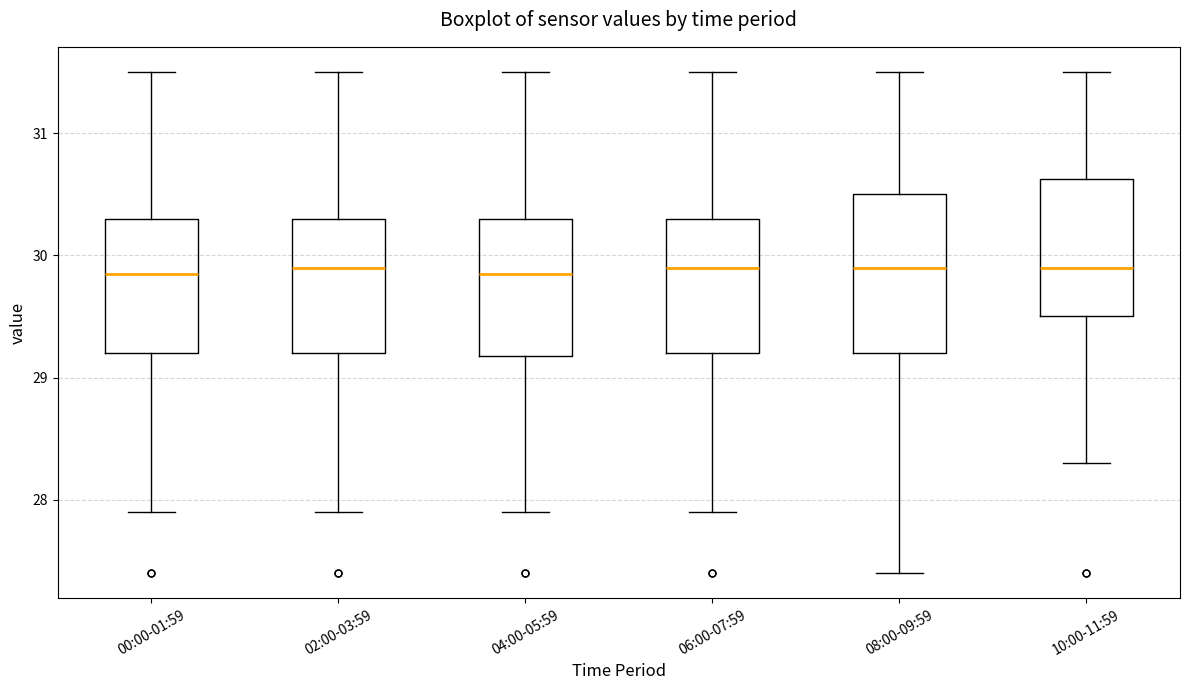

Which box is the tallest, from its lower edge to its upper edge?

08:00-09:59